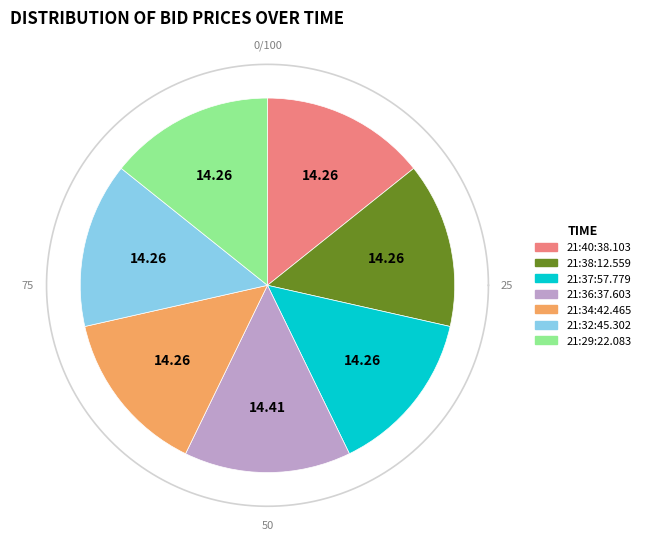

What percentage is the 21:36:37.603 slice, to the nearest percent?

14%